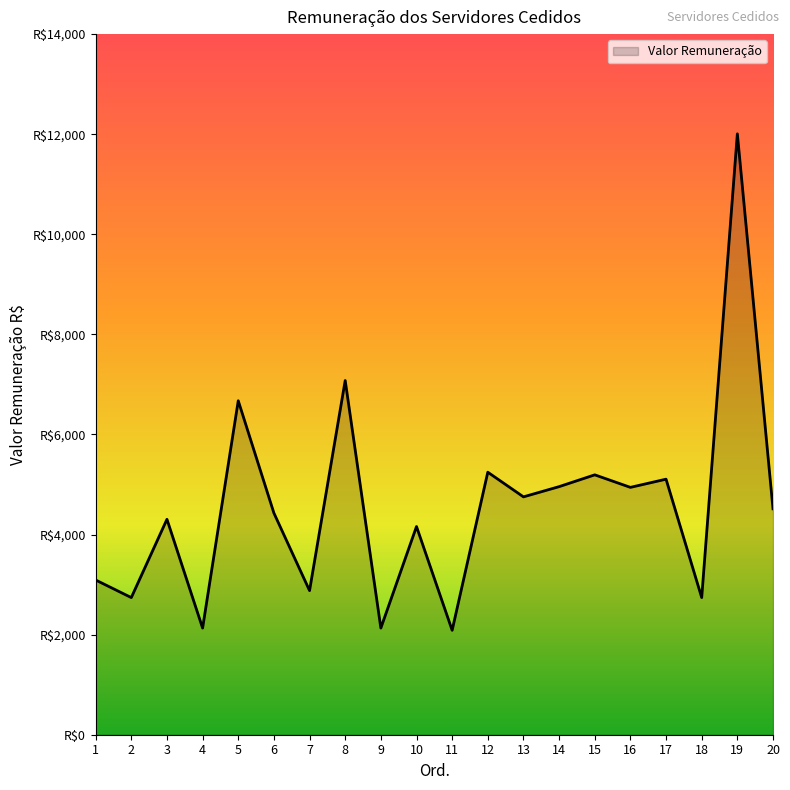

What is the greatest value displayed?

12007.1